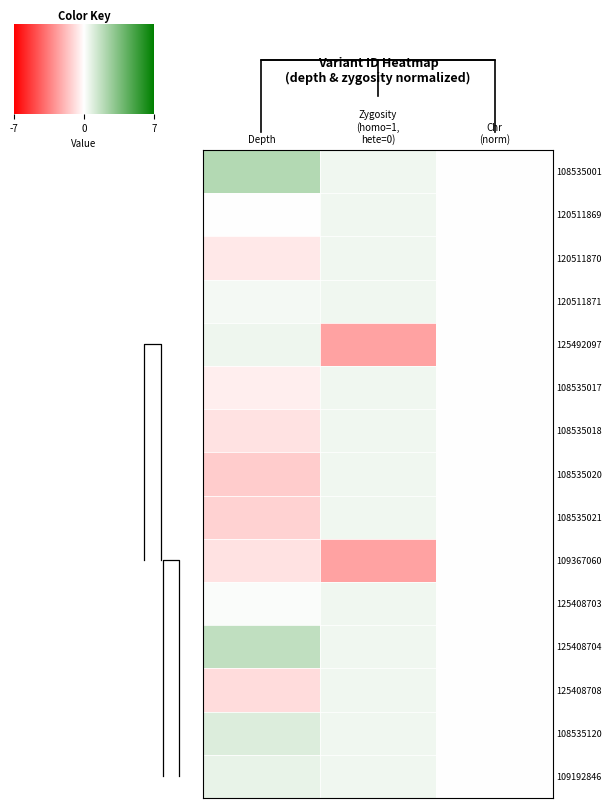

Rank the series by their maximum value, from highest to lowest.

108535001, 125408704, 108535120, 109192846, 125492097, 120511869, 120511870, 120511871, 108535017, 108535018, 108535020, 108535021, 125408703, 125408708, 109367060